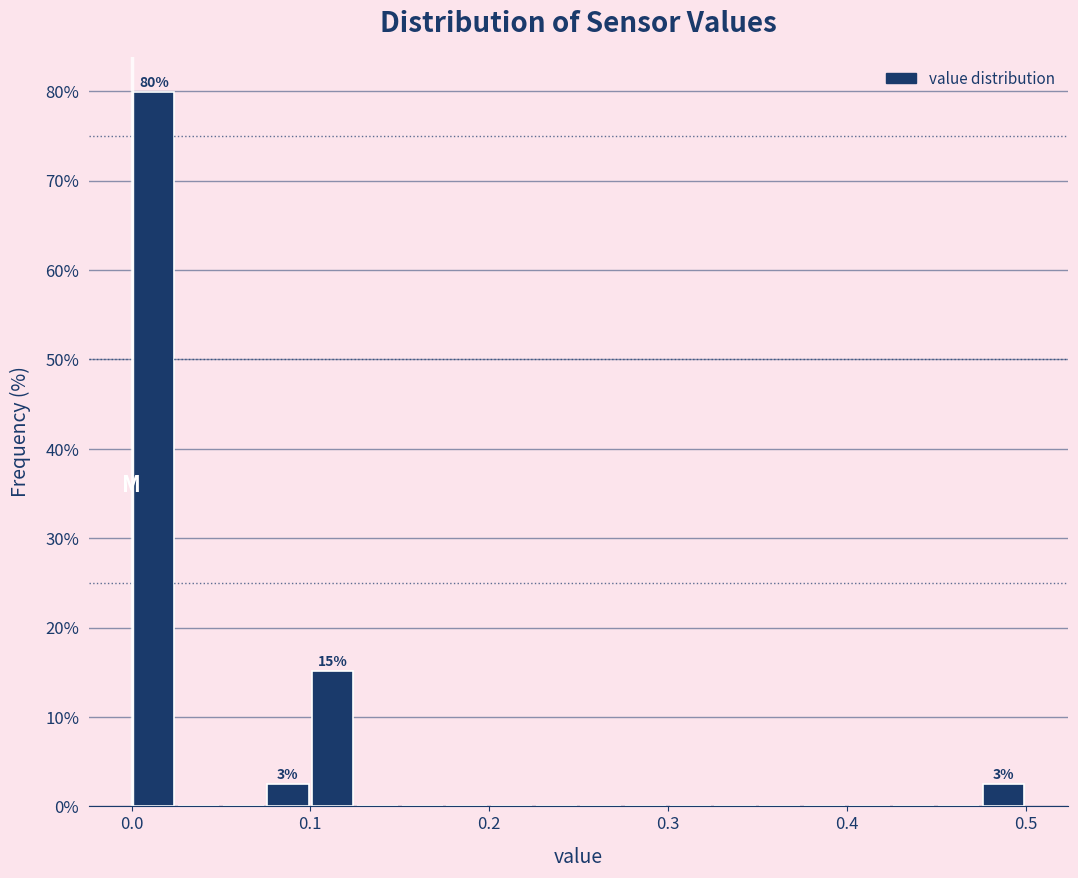

Around what value on the x-axis is the tallest bar? Give the approximate position of its centre, as read against the axis.

0.01